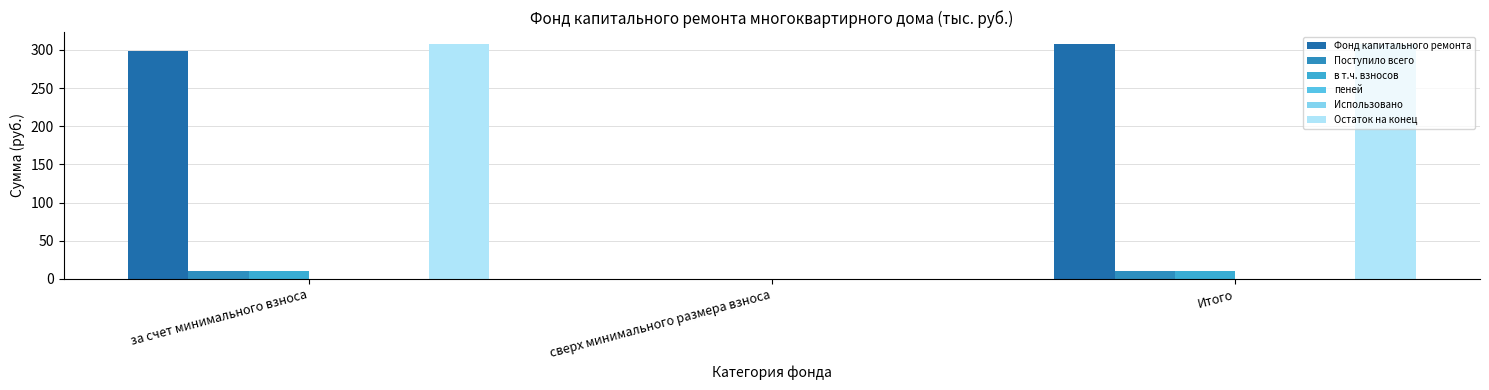

The в т.ч. взносов series shows 5.1 at сверх минимального размера взноса. True or false?

False